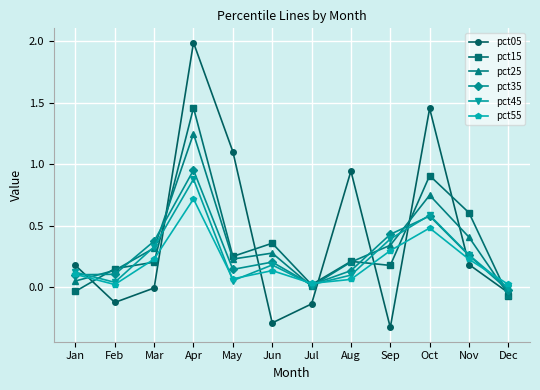

True or false: pct05 and pct55 cross at least once.

True